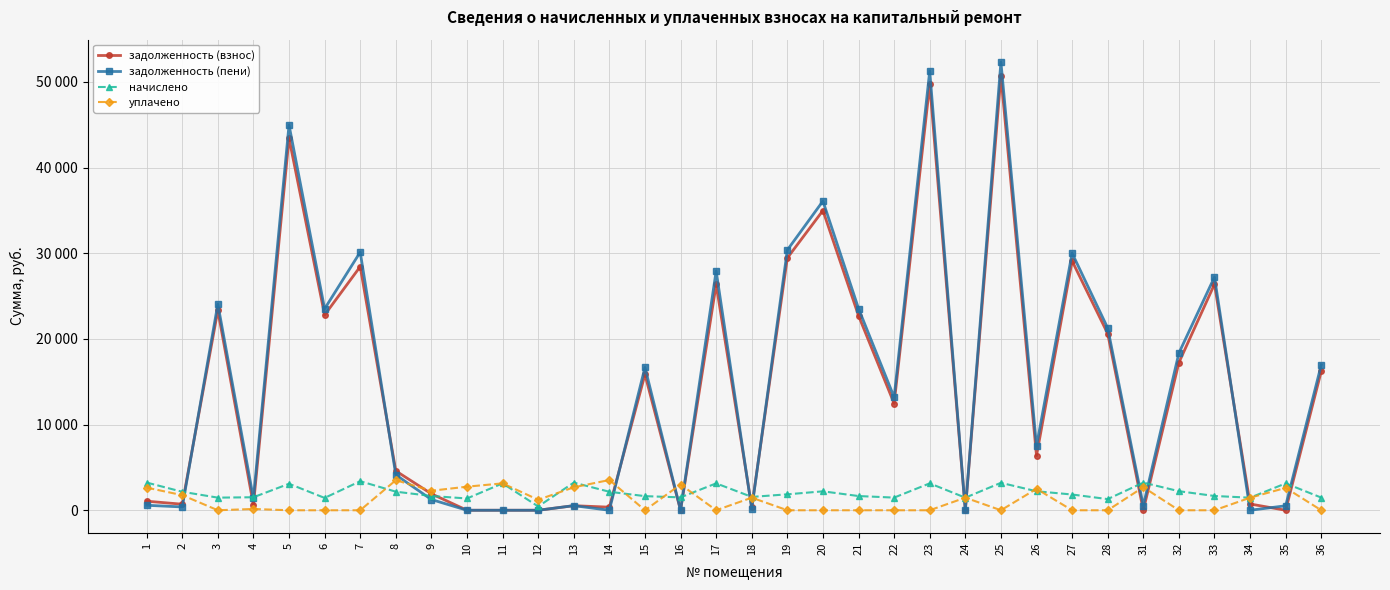

Between 10 and 13, which series saw the biggest shift?

начислено